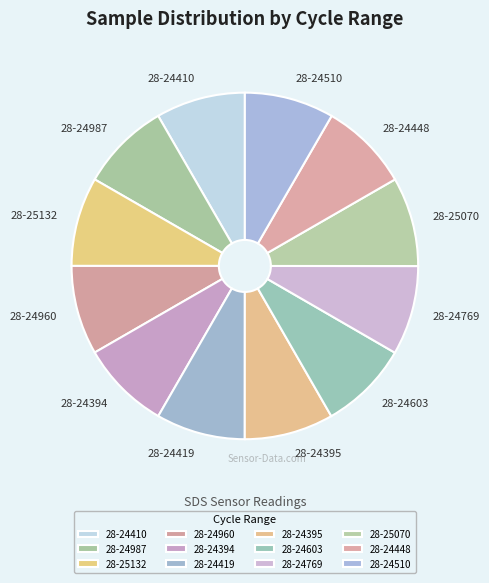

Is the sum of 28-24395 and 28-24769 greater than half?

No